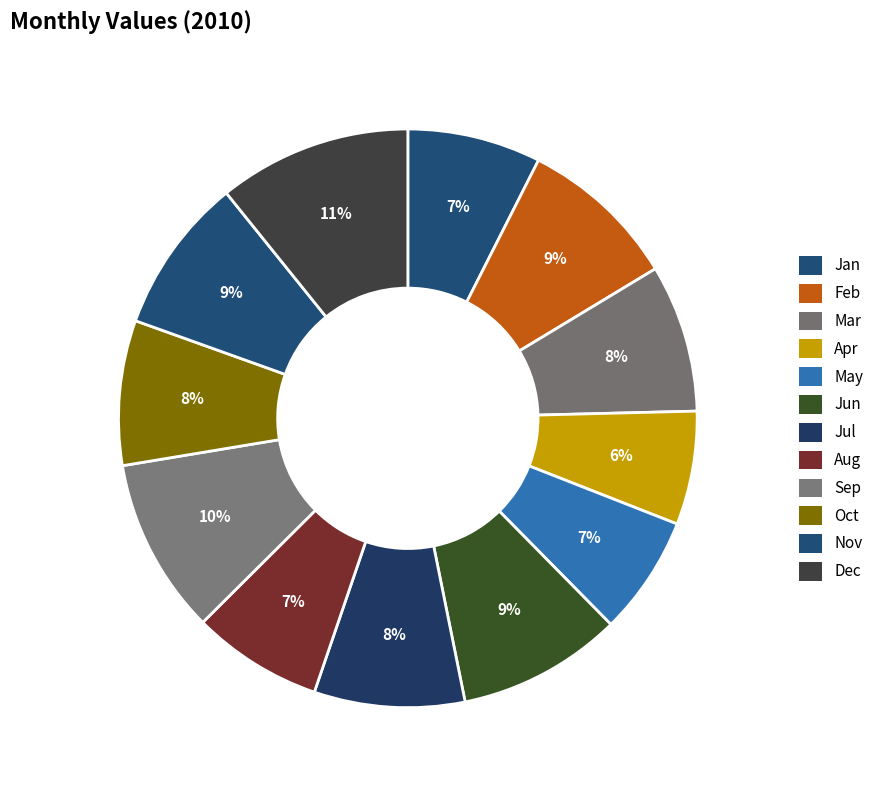

What is the smallest slice in the pie chart?

Apr